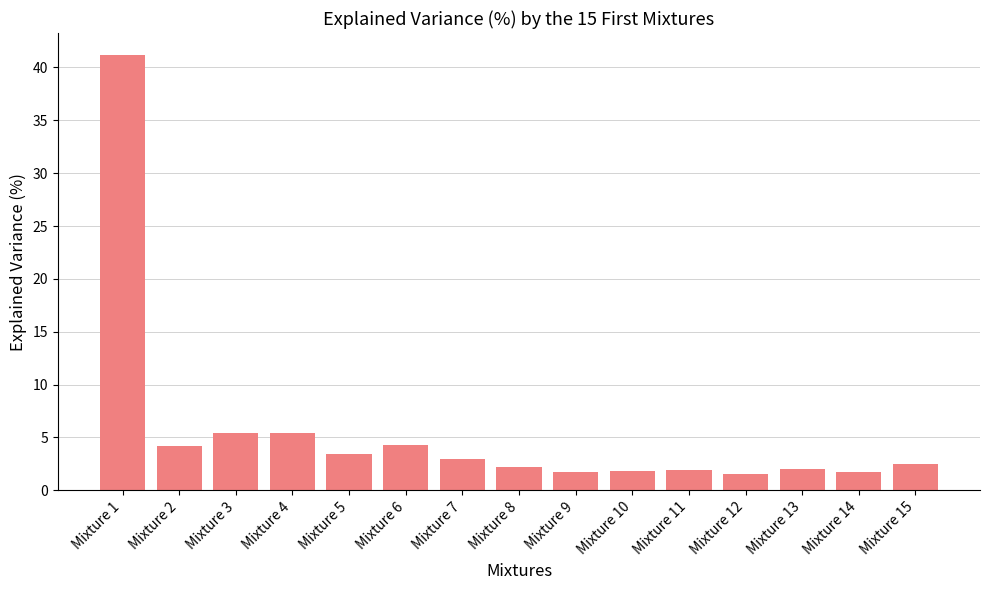

What is the sum of the values at Mixture 6 and Mixture 10?

6.1